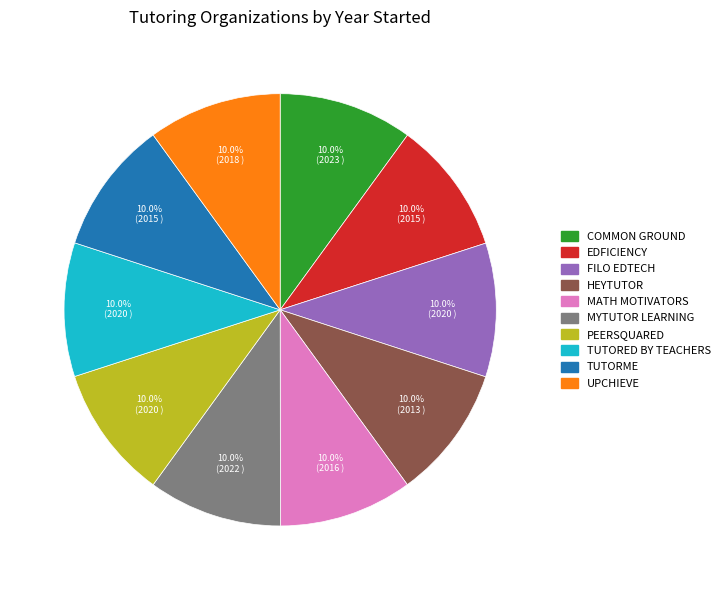

Is there any slice that represents more than half of the pie?

No